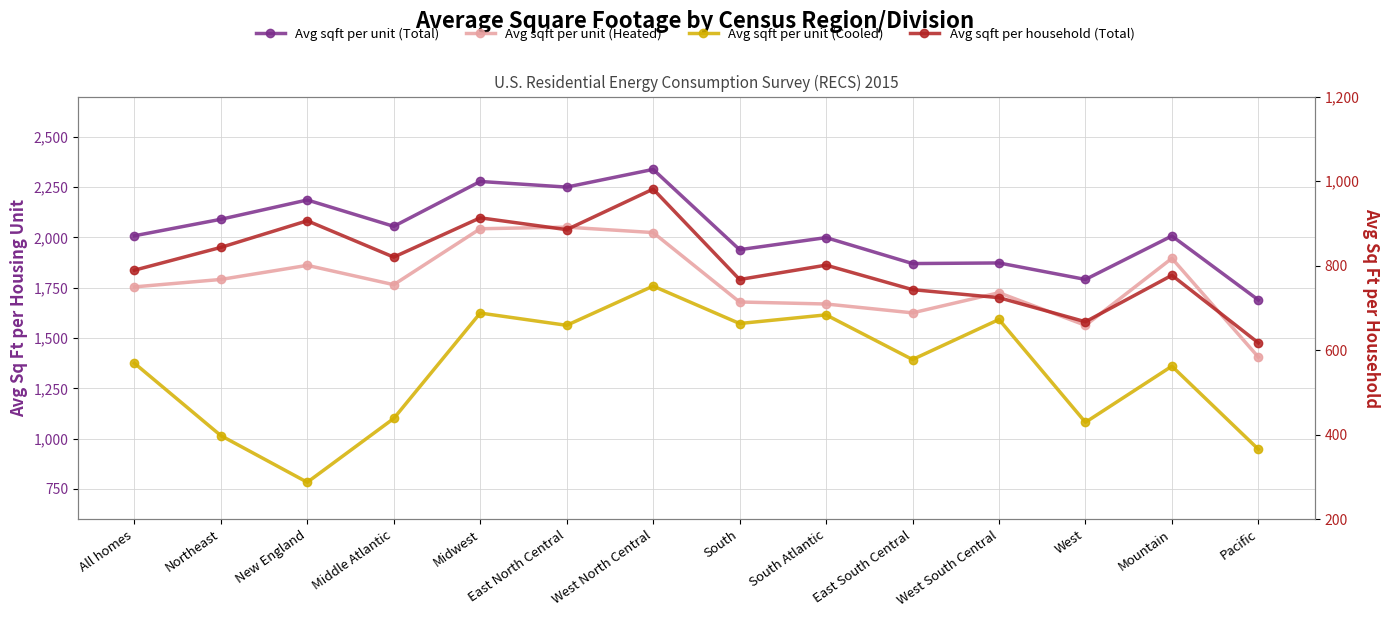

What is the sum of all Avg sqft per unit (Total) values?

28373